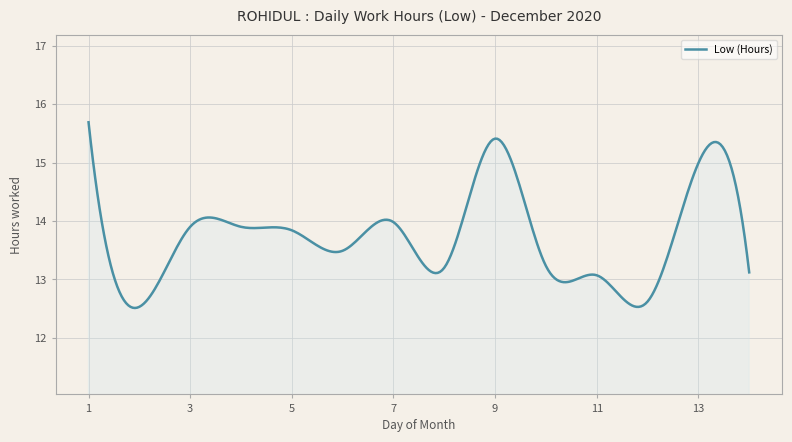

What is the greatest value displayed?

15.7